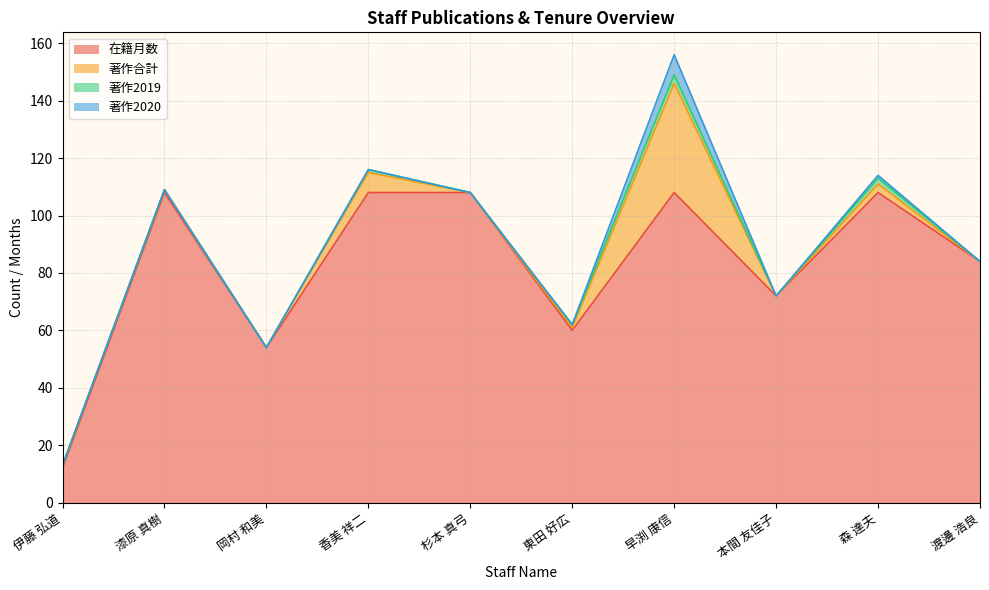

Count the number of data series in this chart.

4